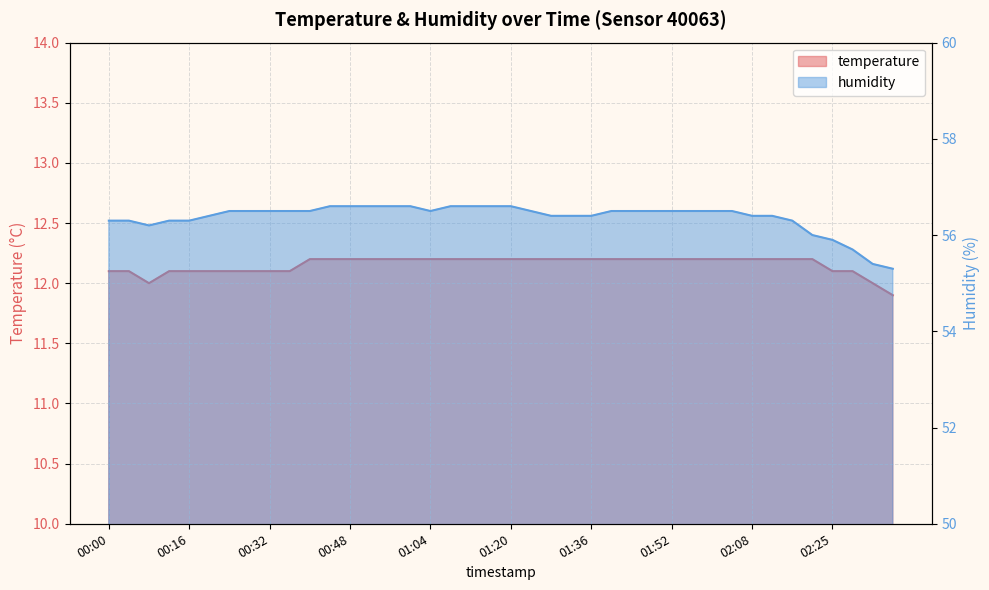

True or false: humidity and temperature intersect in this chart.

False